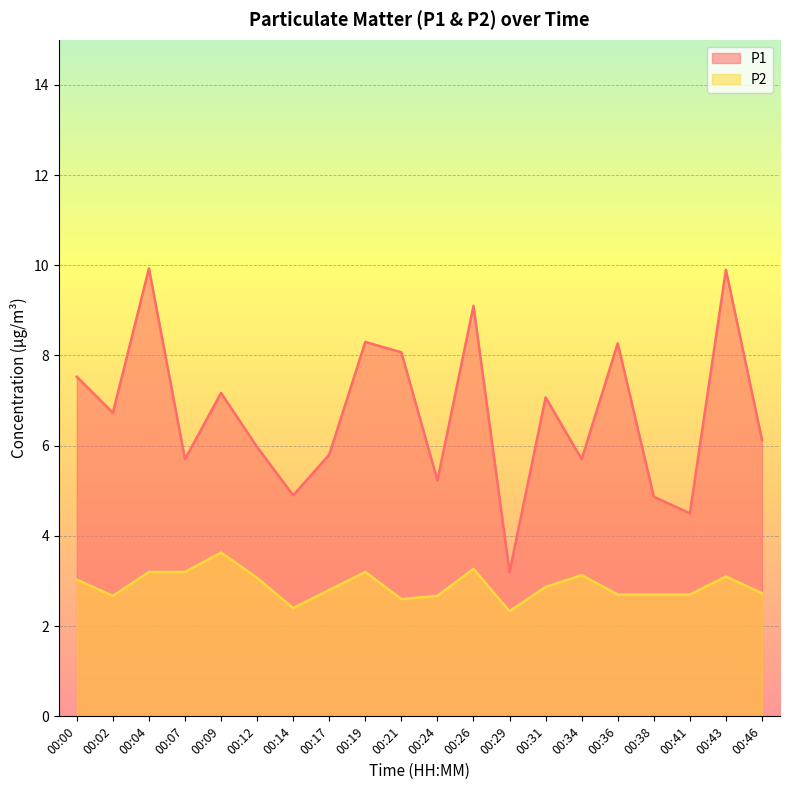

What is the value of the P2 point at the 2nd from the left?

2.7